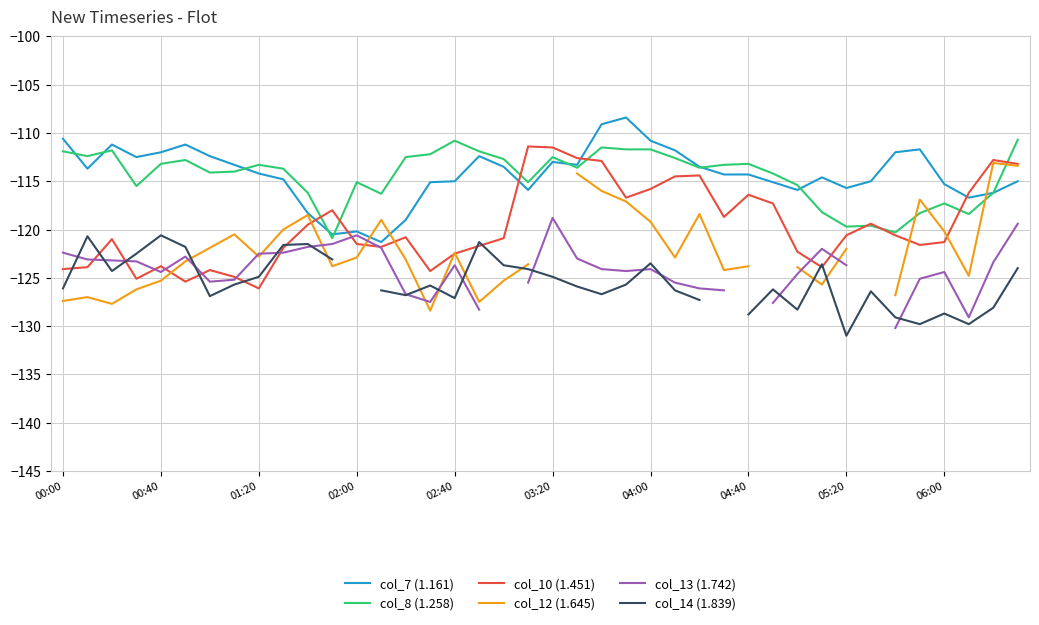

How many lines are shown in the chart?

6